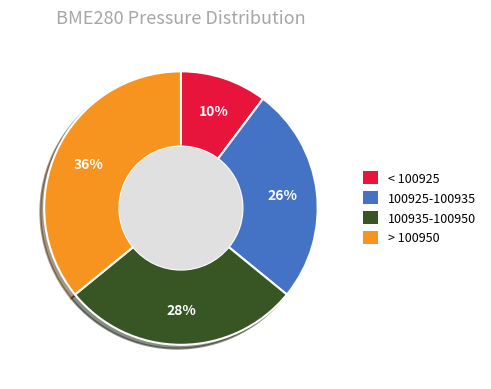

What is the ratio of the value at < 100925 to the value at 100925-100935?

0.4